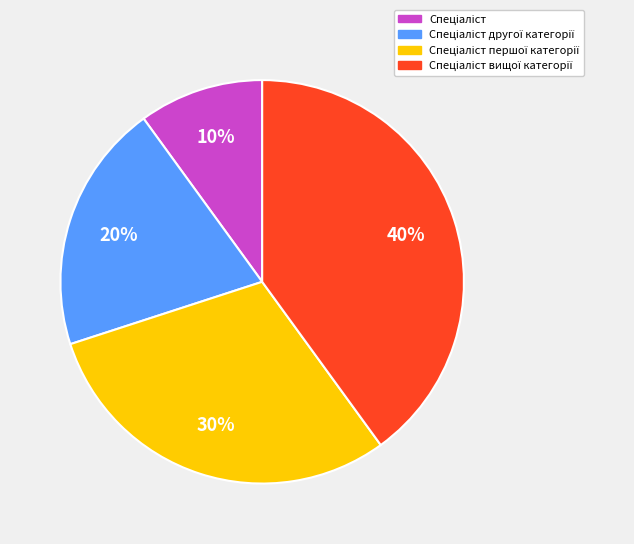

Is there any slice that represents more than half of the pie?

No